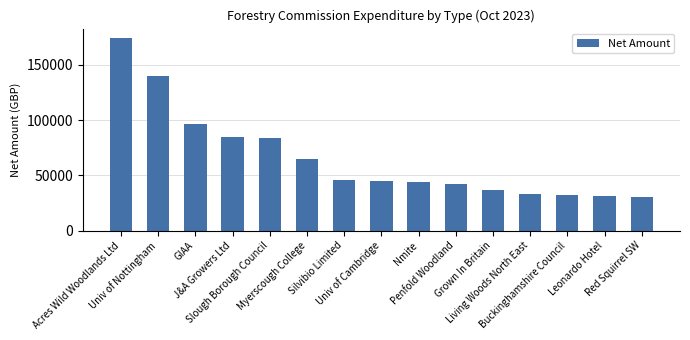

What is the sum of all values?

982962.8